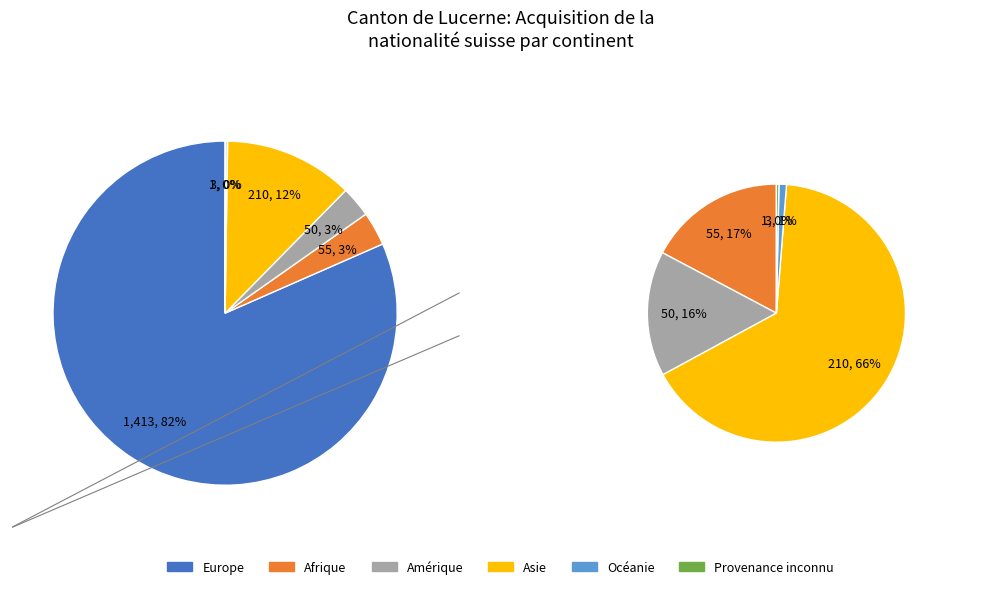

Which slice is the smallest?

Provenance inconnu